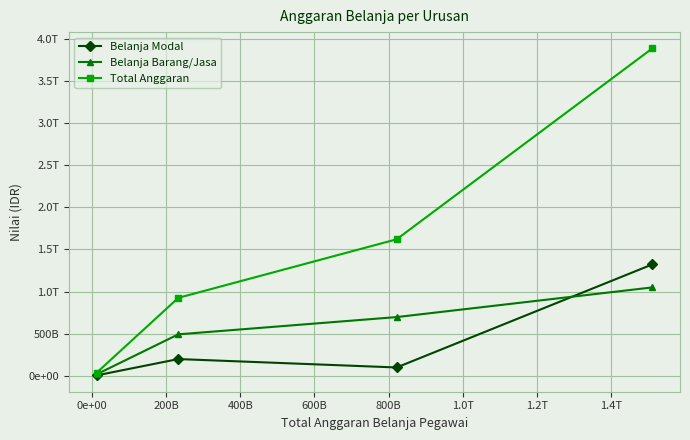

Does the chart have visible grid lines?

Yes